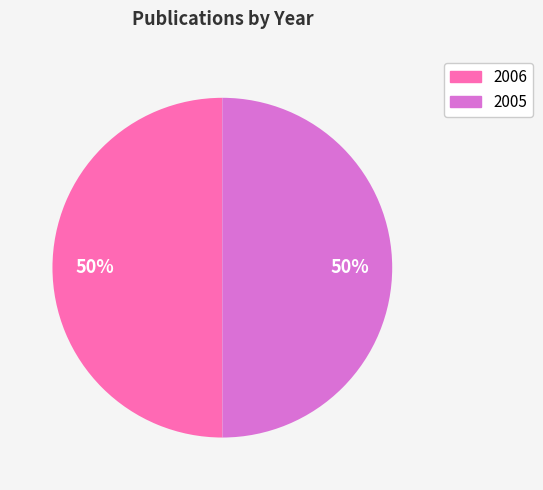

The 2005 slice represents 37% of the pie. True or false?

False